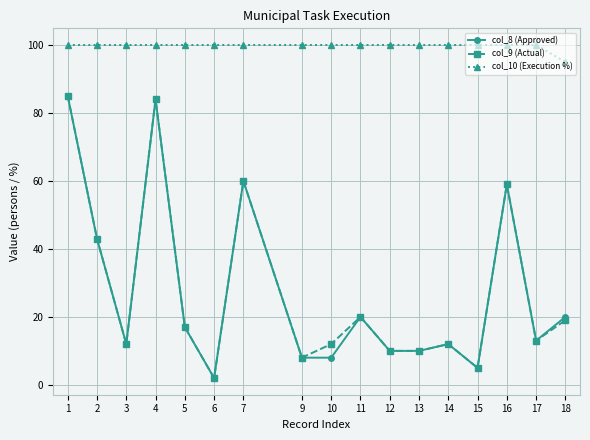

What is the minimum value for col_9 (Actual)?

2